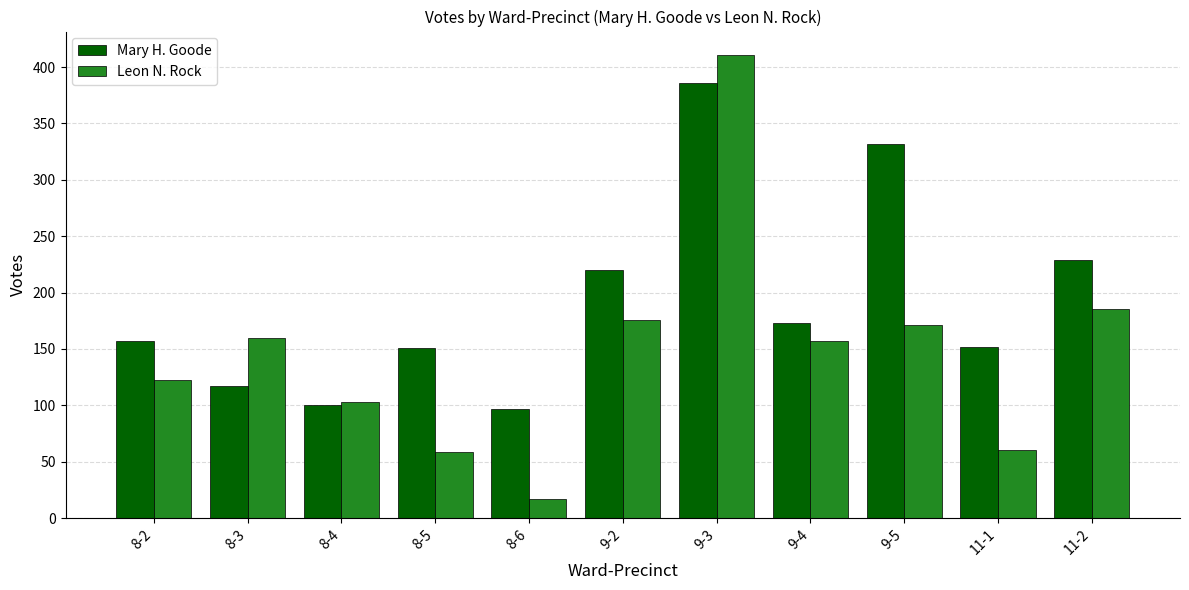

True or false: Mary H. Goode has a value of 220 at 9-2.

True